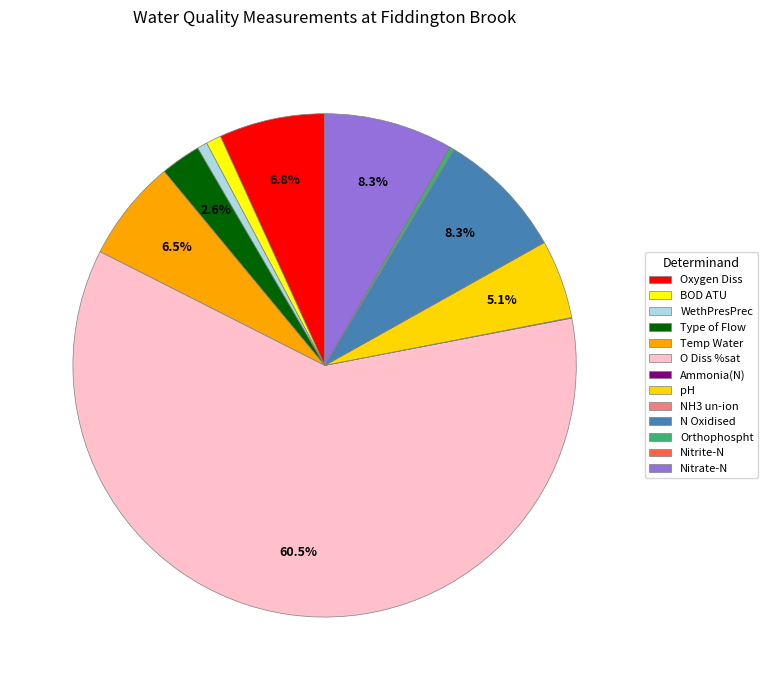

What percentage is the pH slice, to the nearest percent?

5%